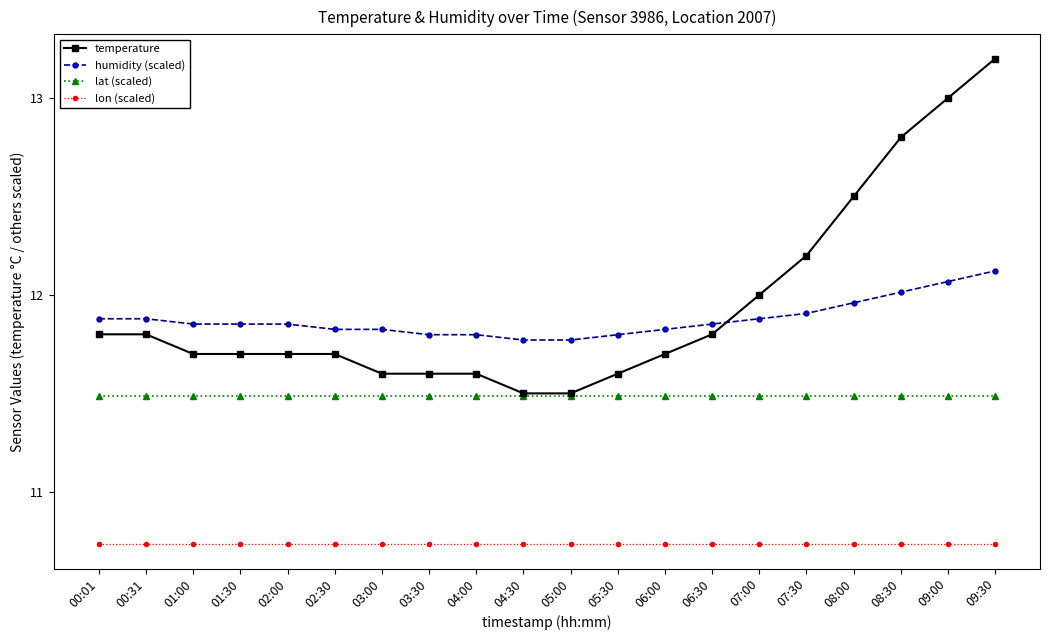

What position from the left is 07:00?

15